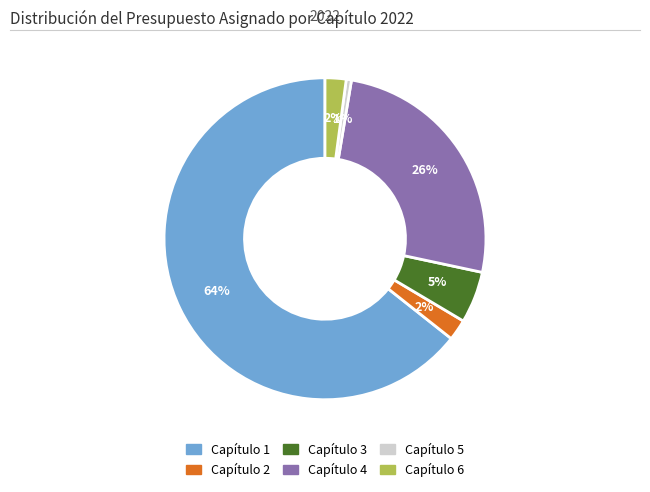

Which category accounts for the majority?

Capítulo 1